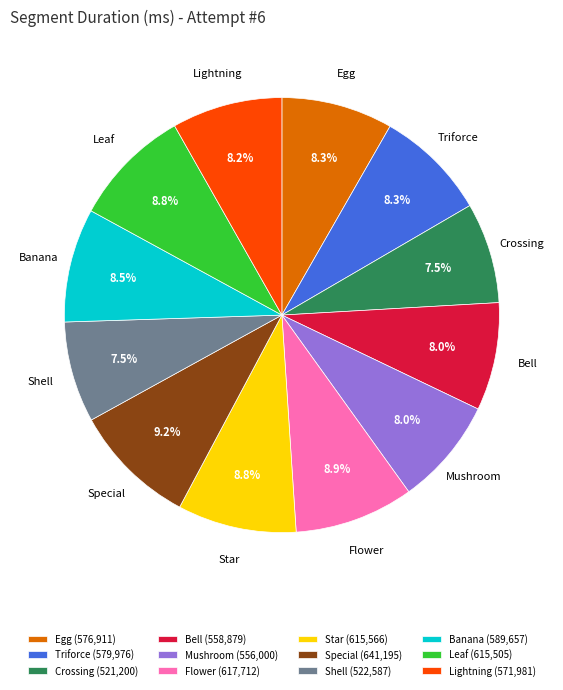

Approximately how many times larger is the value at Lightning compared to Bell?

1.0